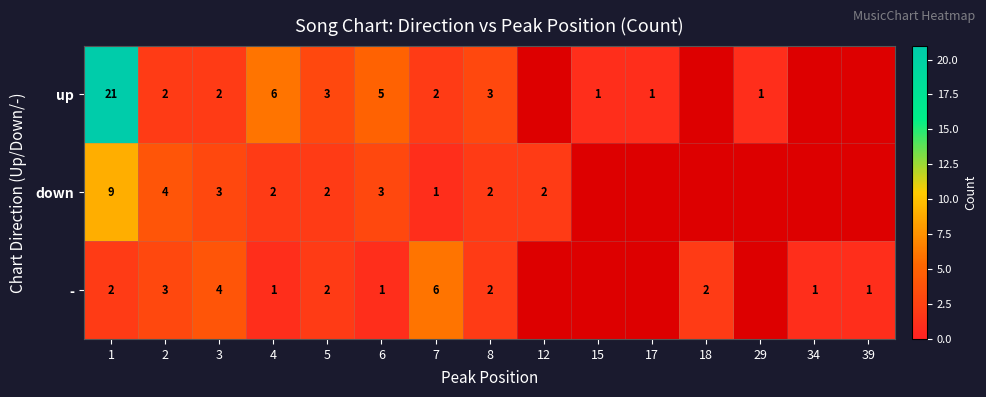

Is the value of up at 5 greater than the value of - at 5?

Yes